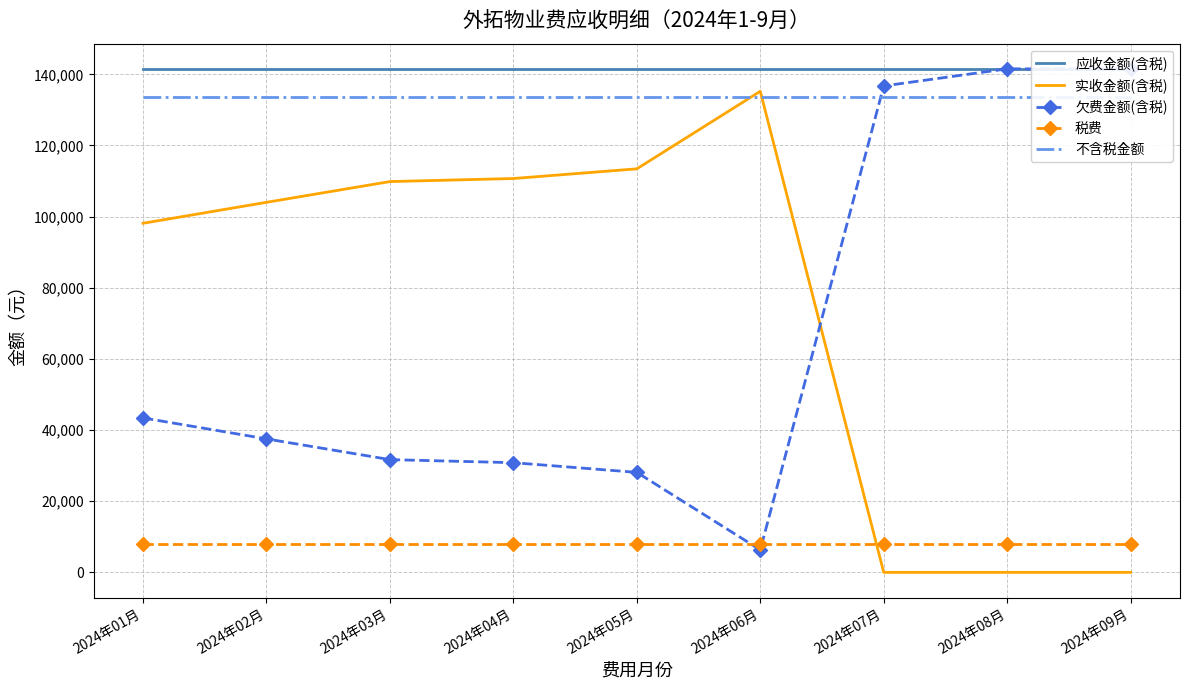

At how many categories does at least one series exceed 27800?

9